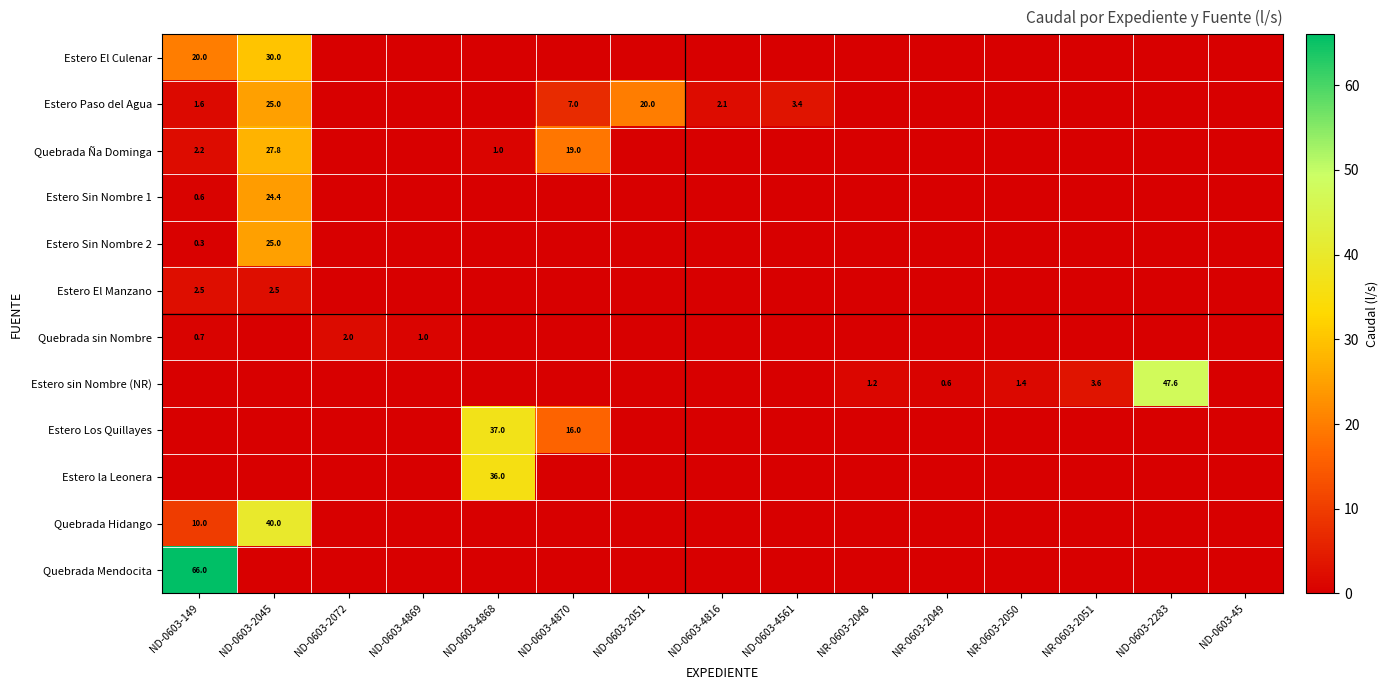

What is the maximum value shown in the chart?

66.0